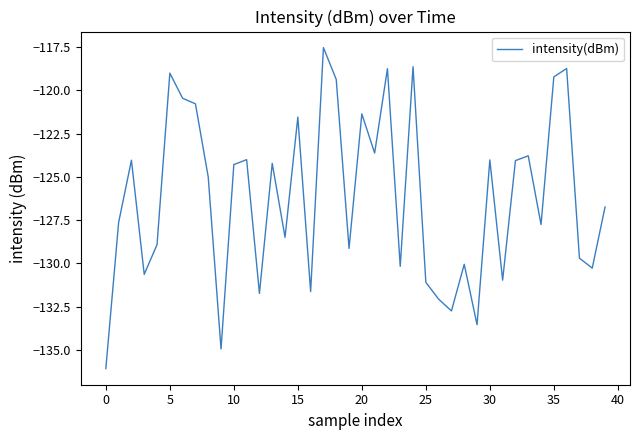

What is the difference between the maximum and second lowest values?

17.4